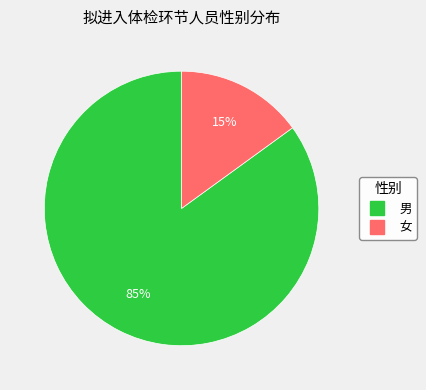

The 女 slice represents 15% of the pie. True or false?

True